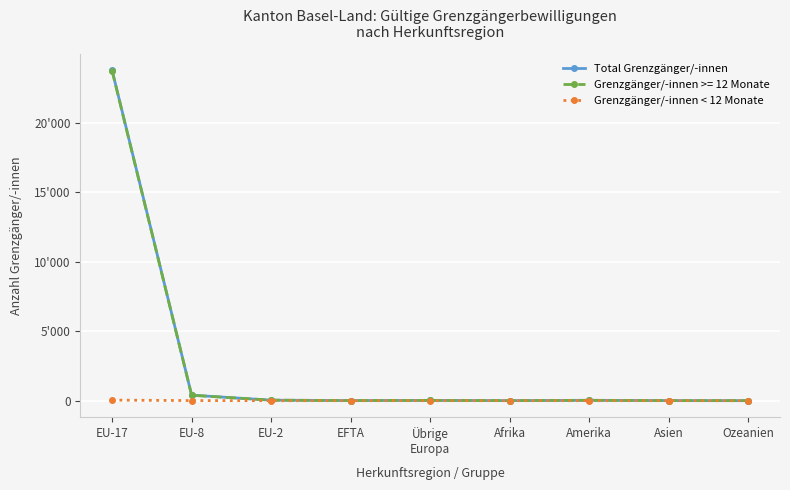

At which label does Total Grenzgänger/-innen reach its minimum?

Ozeanien